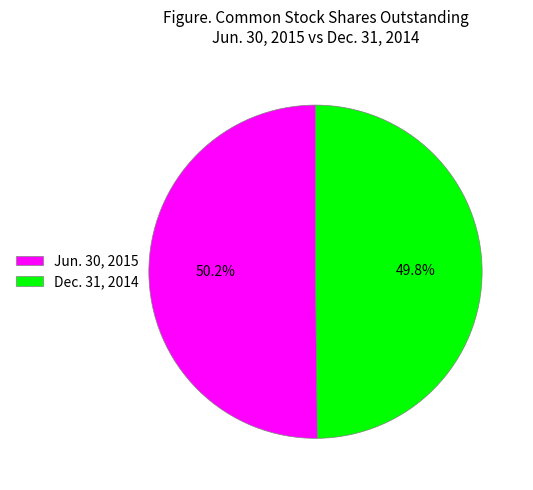

To the nearest percent, what portion does Dec. 31, 2014 represent?

50%